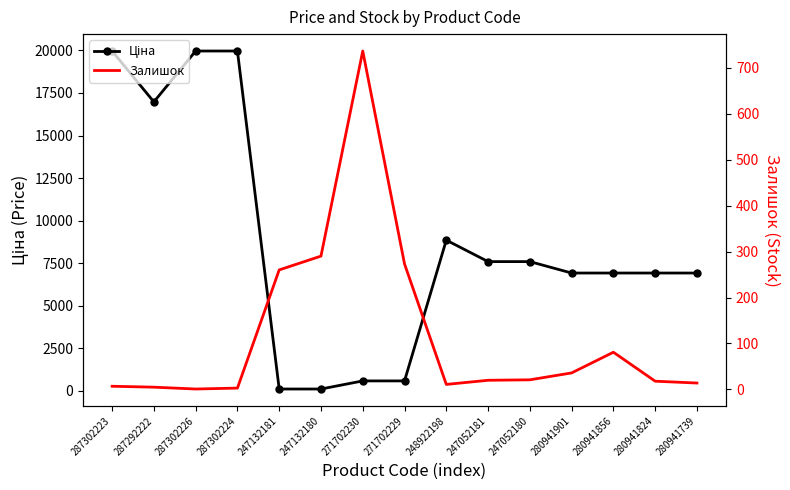

What is the difference between the maximum and minimum values in the Залишок series?

735.0